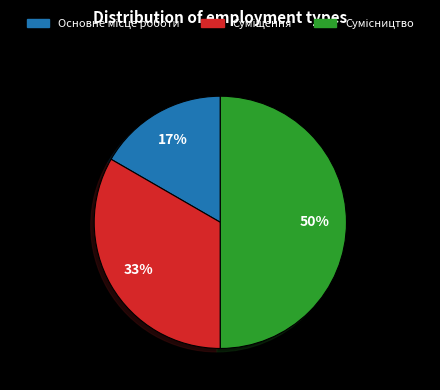

To the nearest percent, what is the difference between the largest and smallest slice percentages?

33%